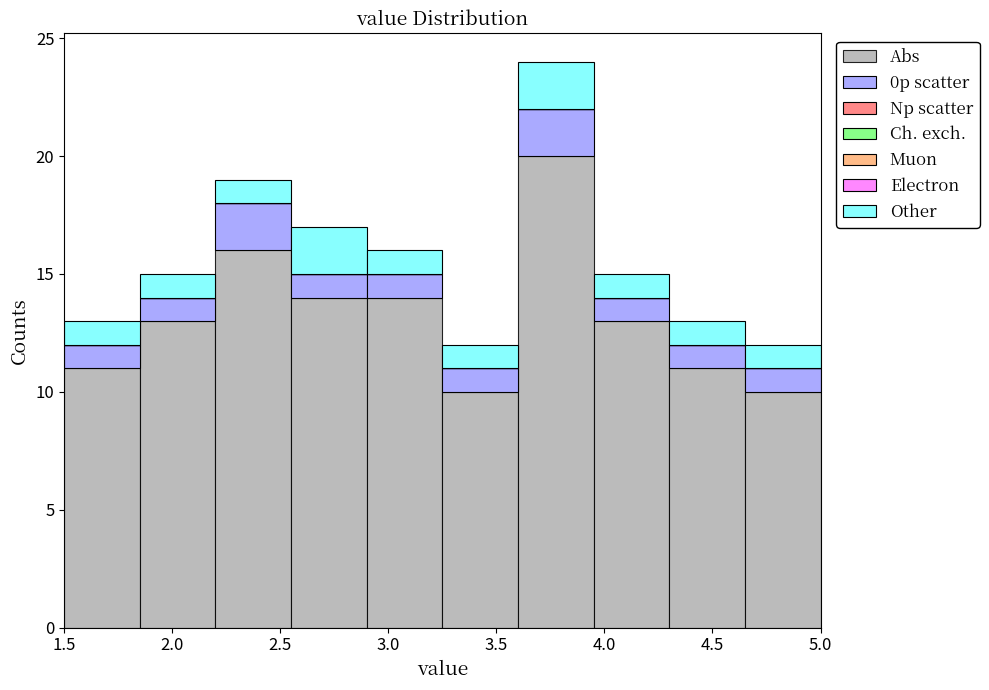

Reading left to right, list every stacked bar in this chart as the range it spans on the x-axis followed by its total height. The values are not printed on the chart, so give them approximately, as read against the axis.

1.50 to 1.85: 13
1.85 to 2.20: 15
2.20 to 2.55: 19
2.55 to 2.90: 17
2.90 to 3.25: 16
3.25 to 3.60: 12
3.60 to 3.95: 24
3.95 to 4.30: 15
4.30 to 4.65: 13
4.65 to 5.00: 12